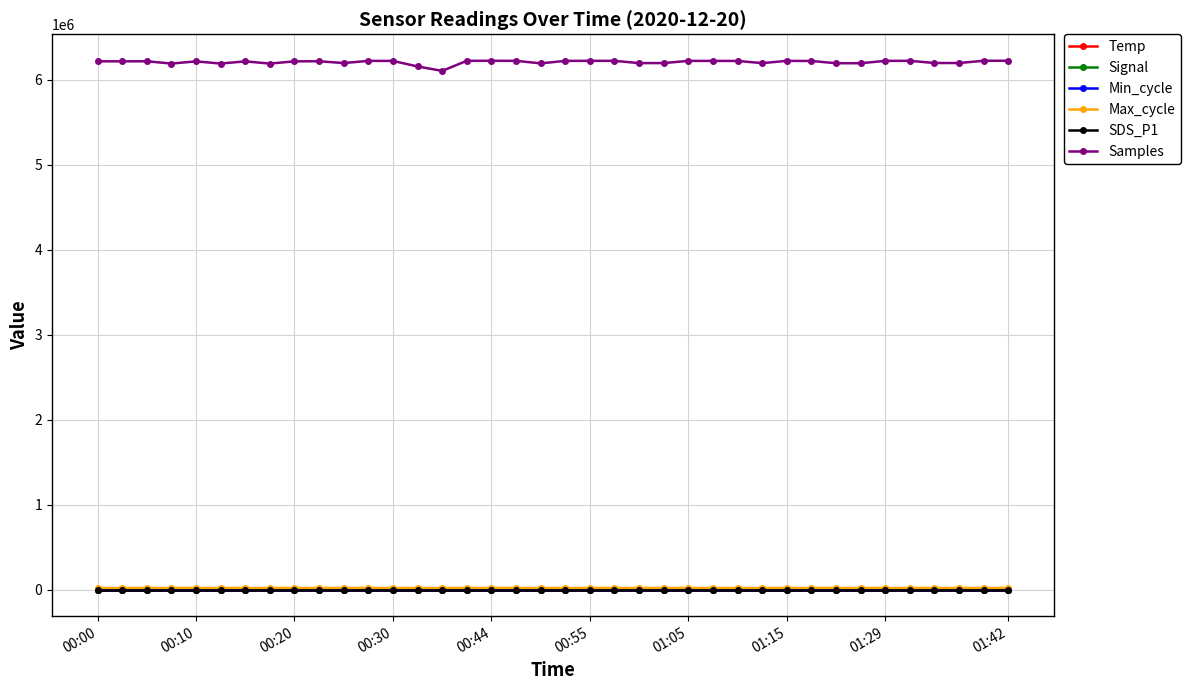

Which series has the widest spread of values?

Samples